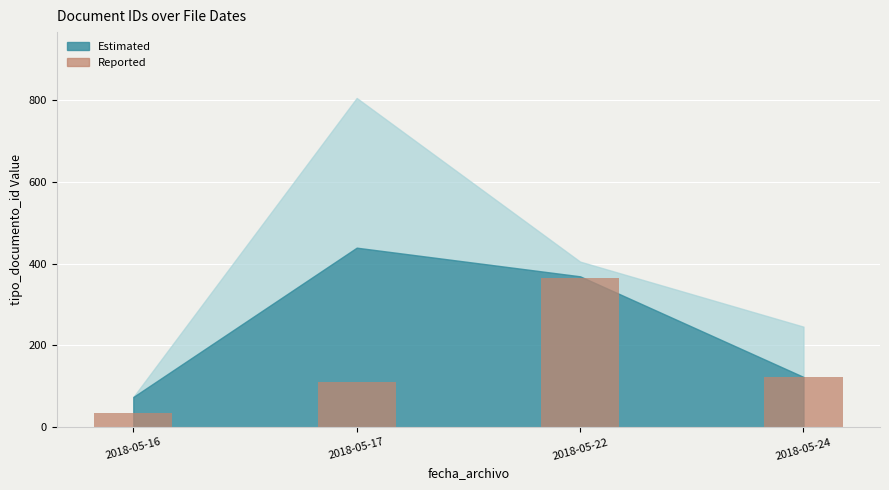

What is the value of the 3rd bar from the left?

366